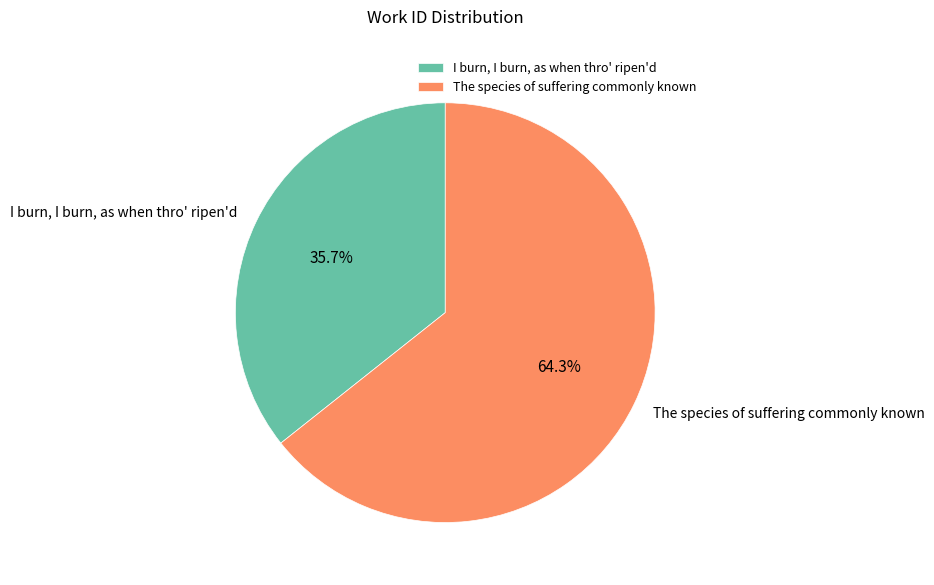

Which has a higher value, The species of suffering commonly known or I burn, I burn, as when thro' ripen'd?

The species of suffering commonly known